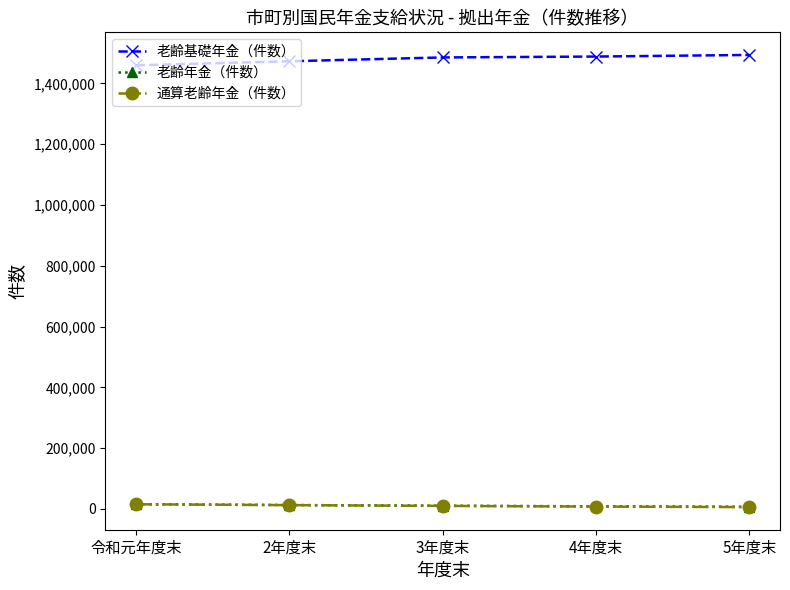

What is the approximate value of 老齢年金（件数） at 5年度末, to the nearest 50?

7300